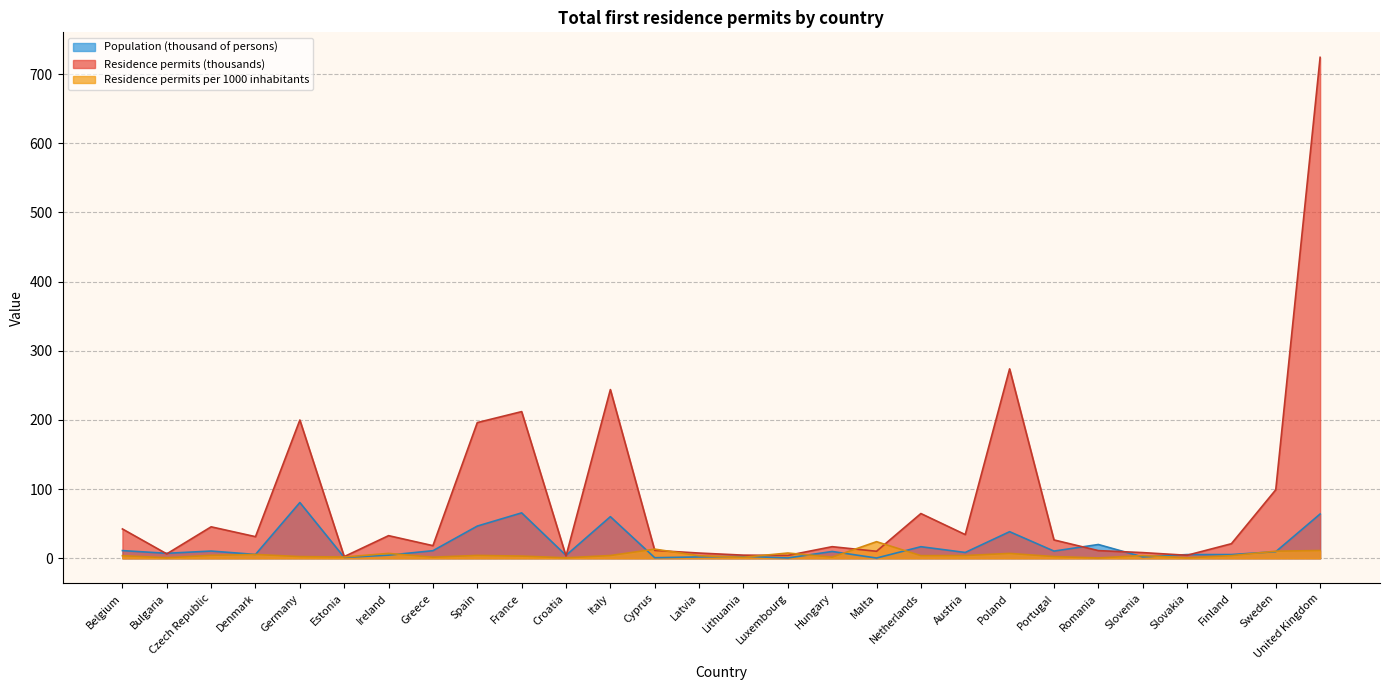

Read the Population (thousand of persons) value at Czech Republic.

10.5